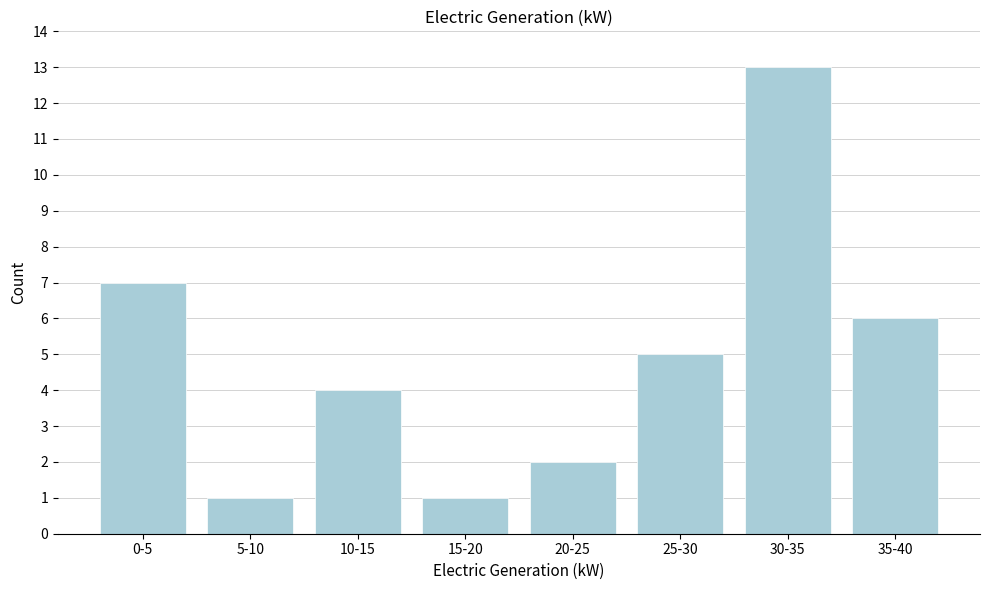

Reading right to left, transcribe all the data shown in this chart.

35-40=6	30-35=13	25-30=5	20-25=2	15-20=1	10-15=4	5-10=1	0-5=7